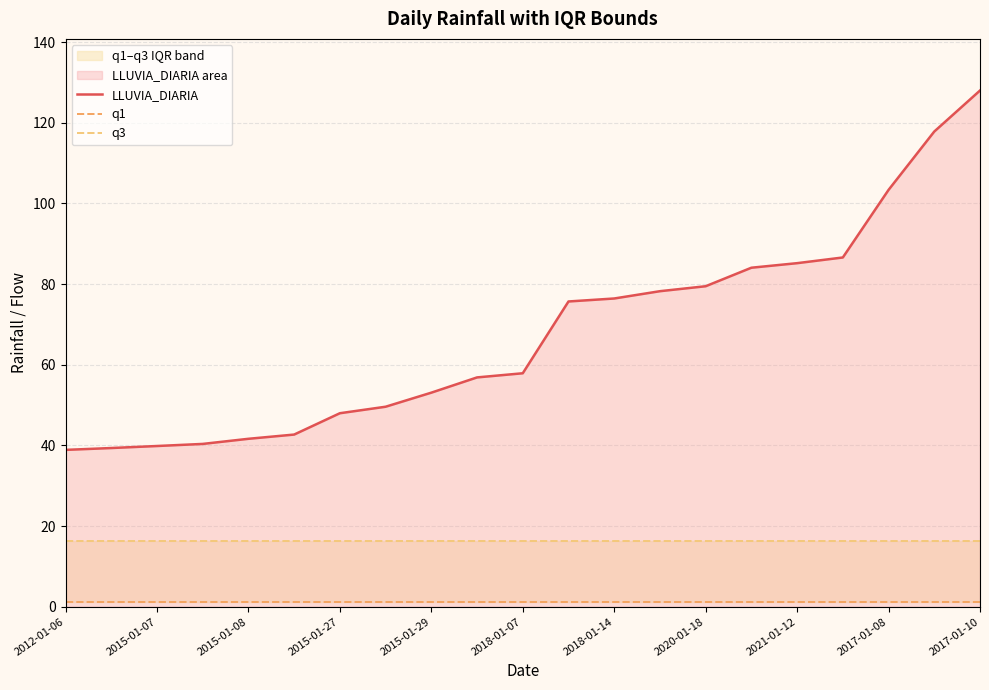

How many lines are shown in the chart?

3